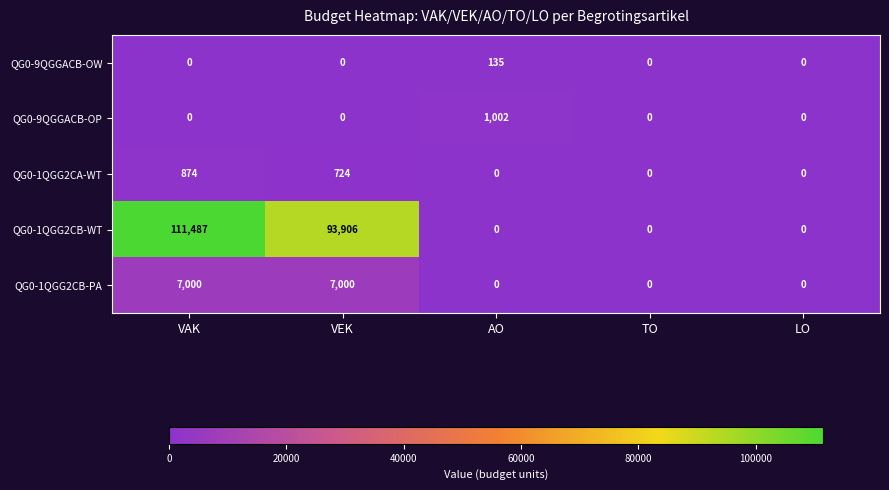

The value of QG0-1QGG2CB-PA at TO is -2890. True or false?

False